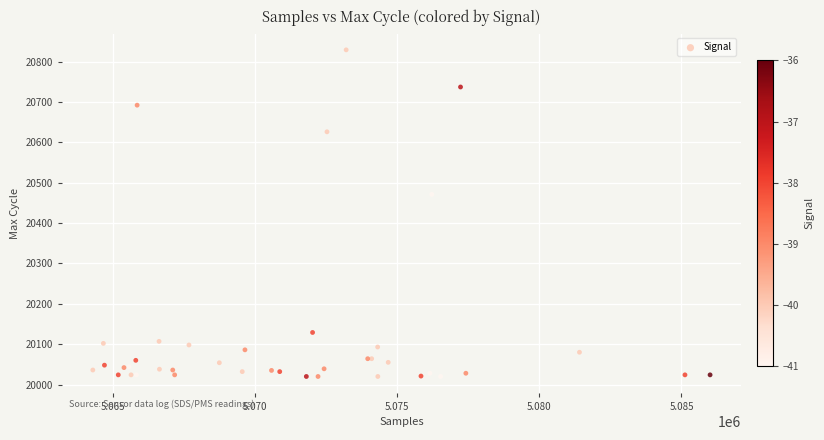

What Y value in the scatter plot is closest to 20424?

20471